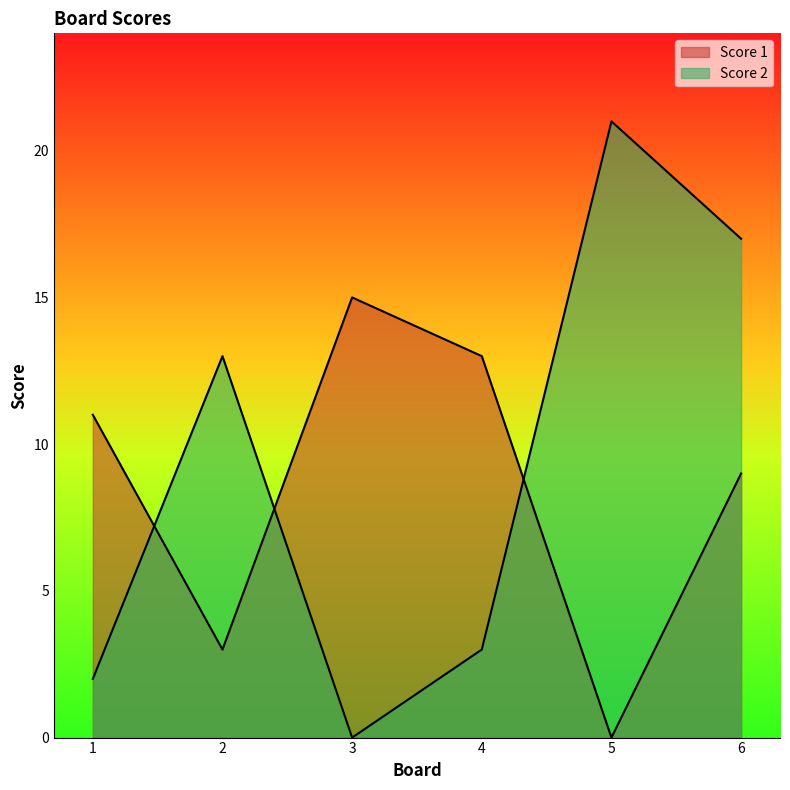

What is the average value of the Score 1 series?

8